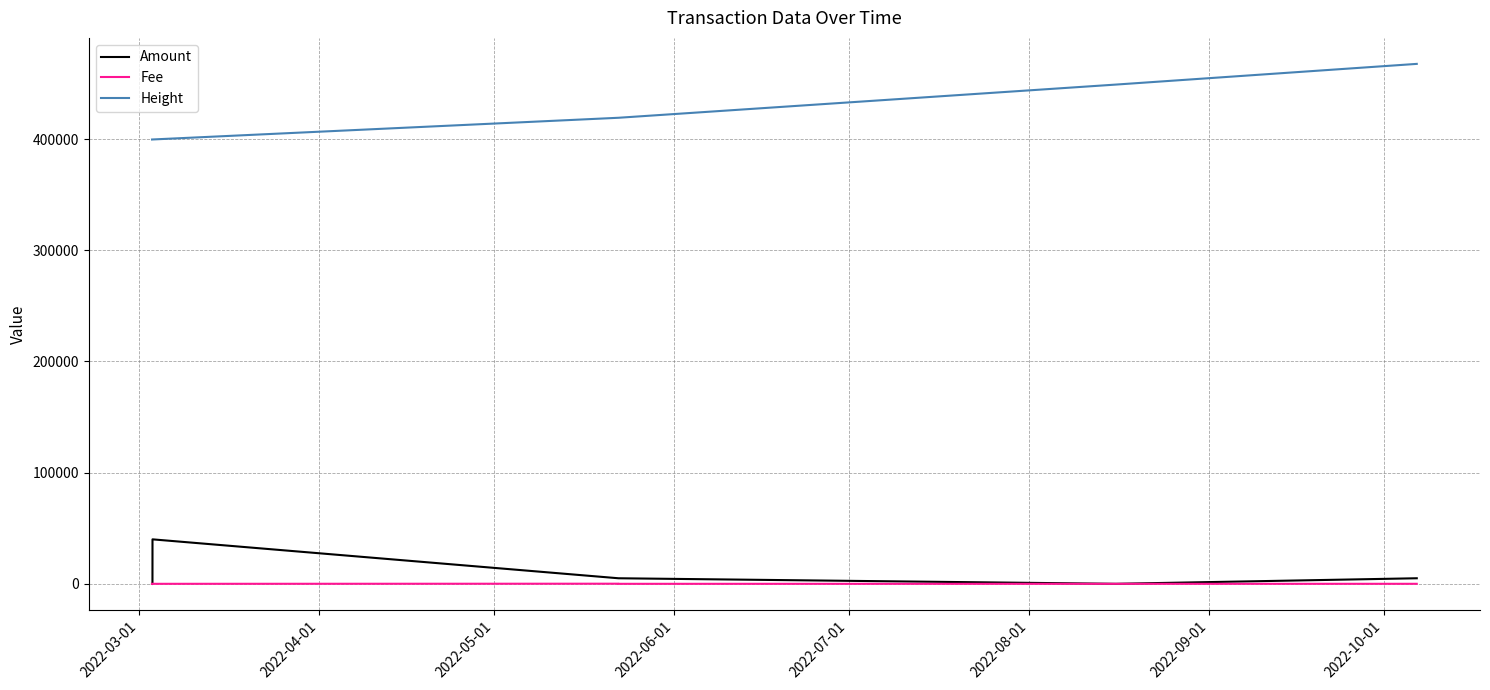

Which has a higher value, 2022-09-01 or 2022-10-01?

2022-10-01